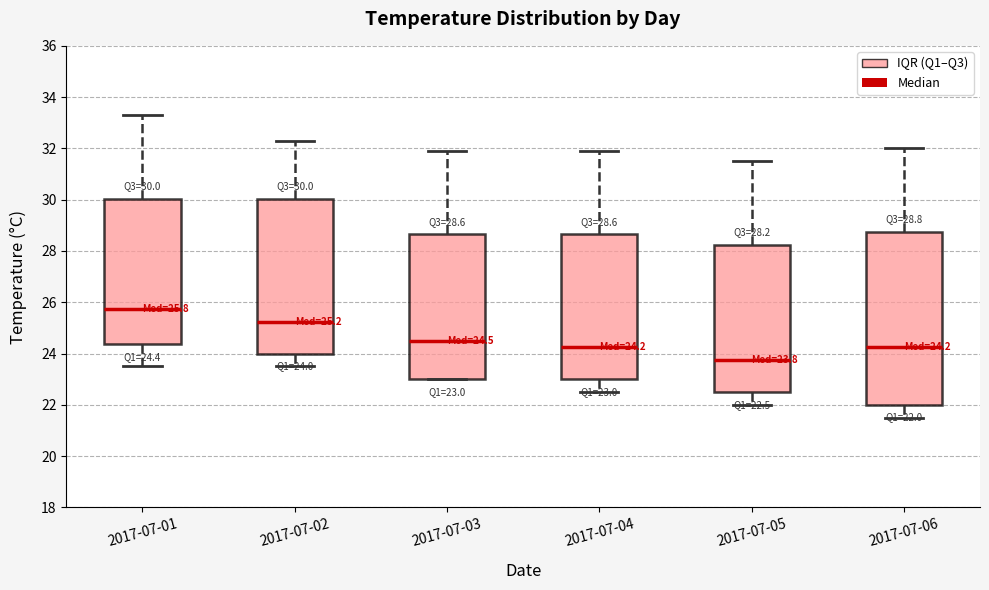

Which box is the tallest, from its lower edge to its upper edge?

2017-07-06